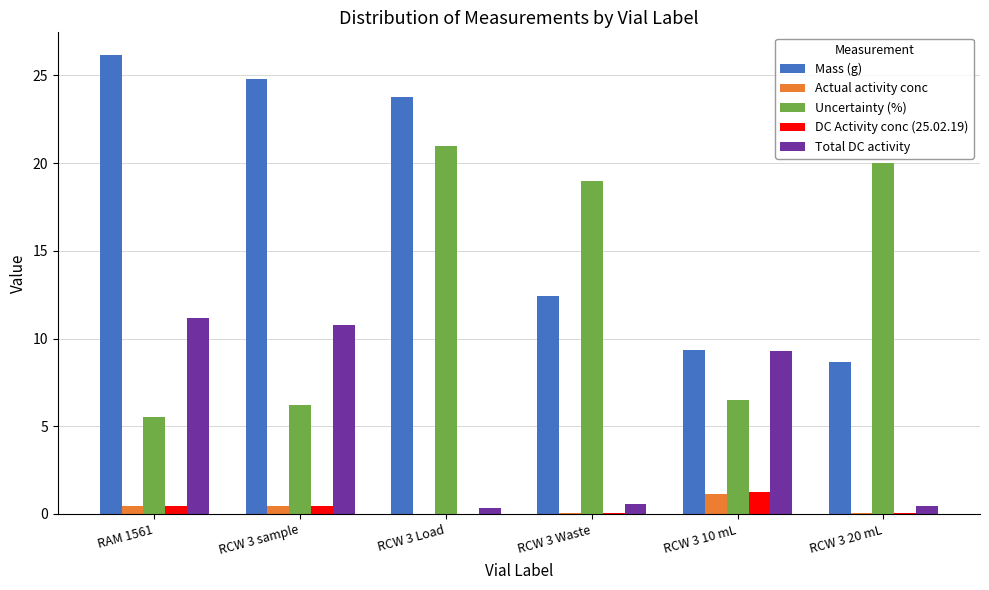

What is the spread (max minus min) of values at RCW 3 20 mL?

19.9